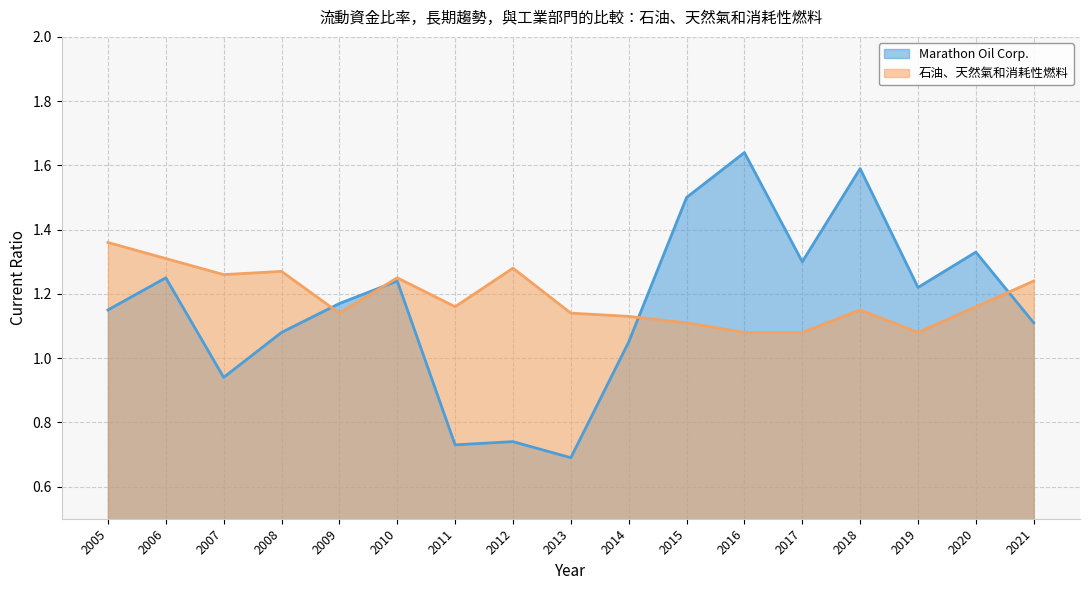

What is the value of the Marathon Oil Corp. point at the 13th from the left?

1.3